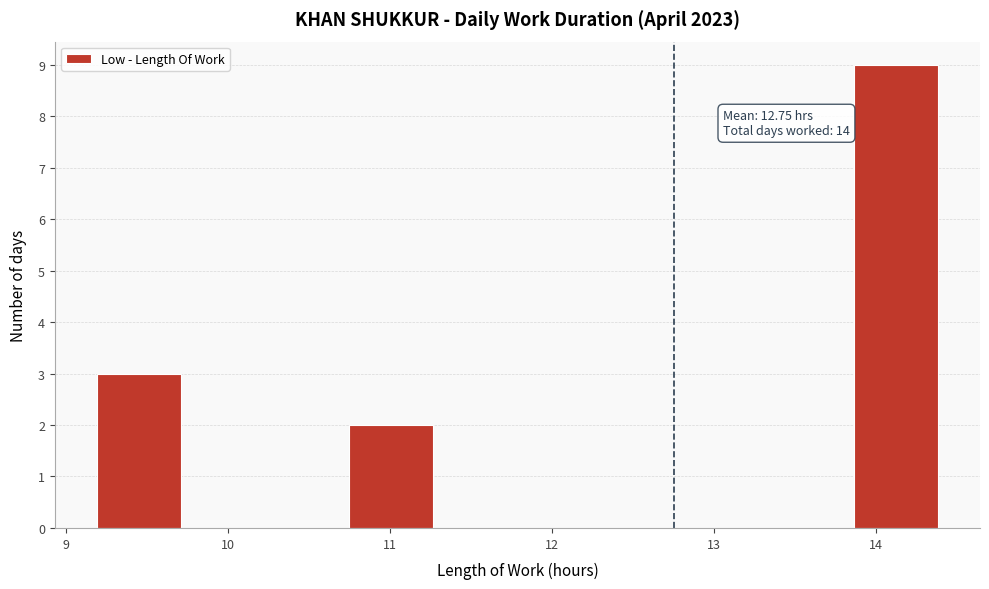

Over which range of the x-axis is the bar tallest?

13.9 to 14.4